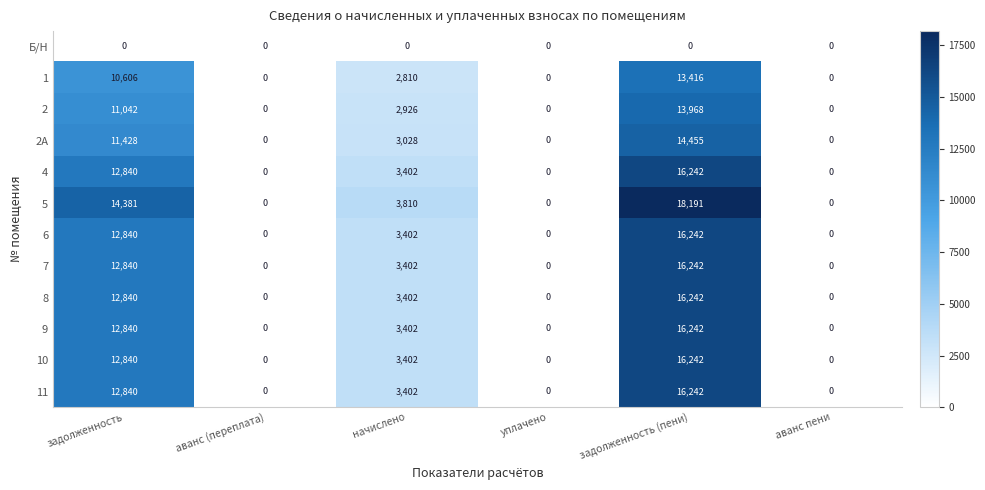

Which series changed the most between аванс (переплата) and задолженность (пени)?

5